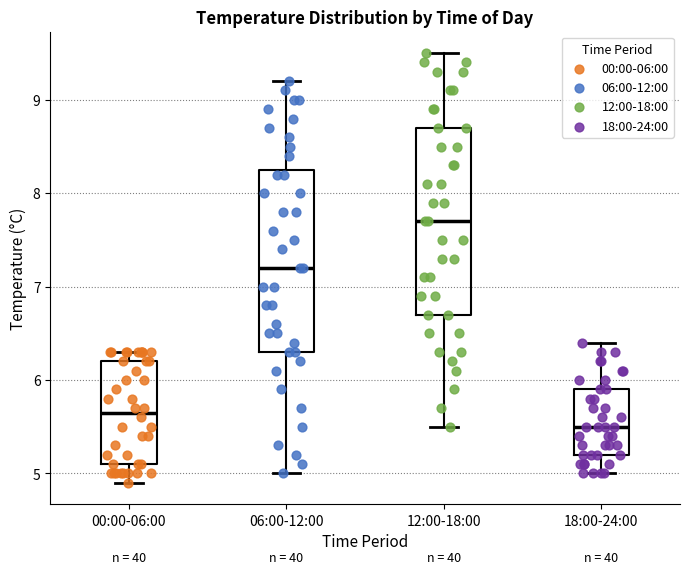

Reading left to right, transcribe this box plot: for each box, give where its median line is, the range the box spans, and where its two whiskers end, as read against the y-axis. The values are not printed on the chart, so give them approximately, as read against the axis.

00:00-06:00: median 5.7, box 5.1 to 6.2, whiskers 4.9 to 6.3
06:00-12:00: median 7.2, box 6.3 to 8.3, whiskers 5.0 to 9.2
12:00-18:00: median 7.7, box 6.7 to 8.7, whiskers 5.5 to 9.5
18:00-24:00: median 5.5, box 5.2 to 5.9, whiskers 5.0 to 6.4